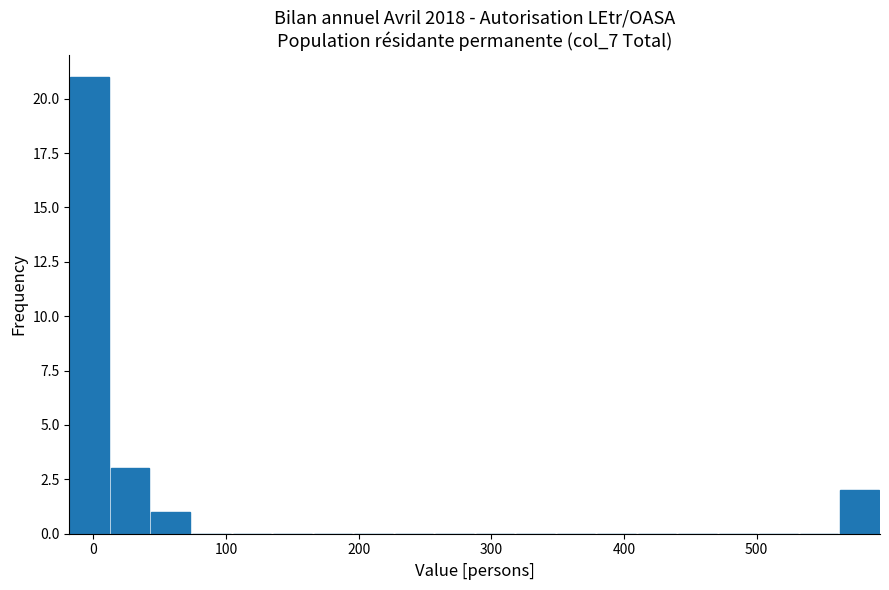

Read against the x-axis, roughly where is the centre of the tallest bar?

0